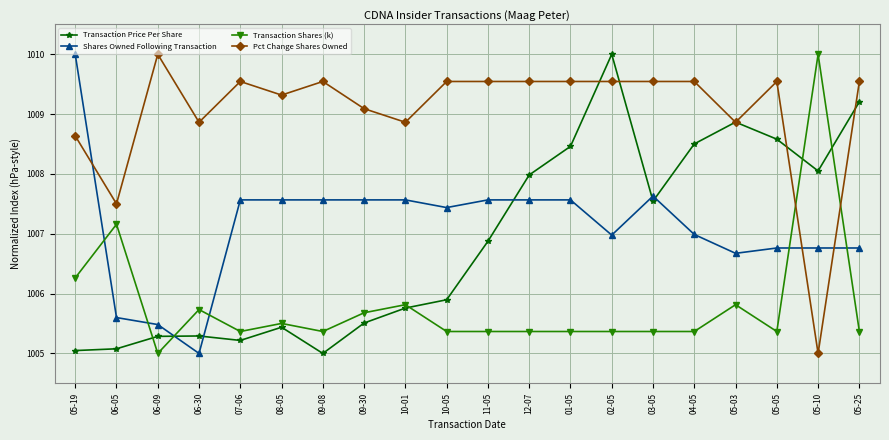

At 06-09, list the series in order from smallest to largest.

Transaction Shares (k), Transaction Price Per Share, Shares Owned Following Transaction, Pct Change Shares Owned